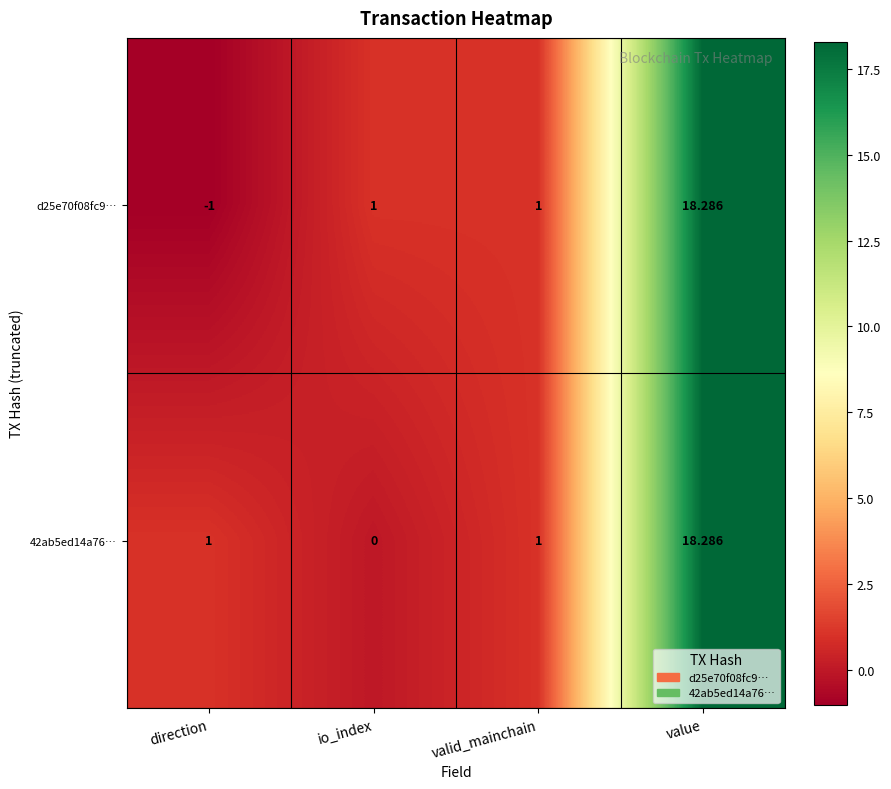

At which category is the sum across all series the highest?

value